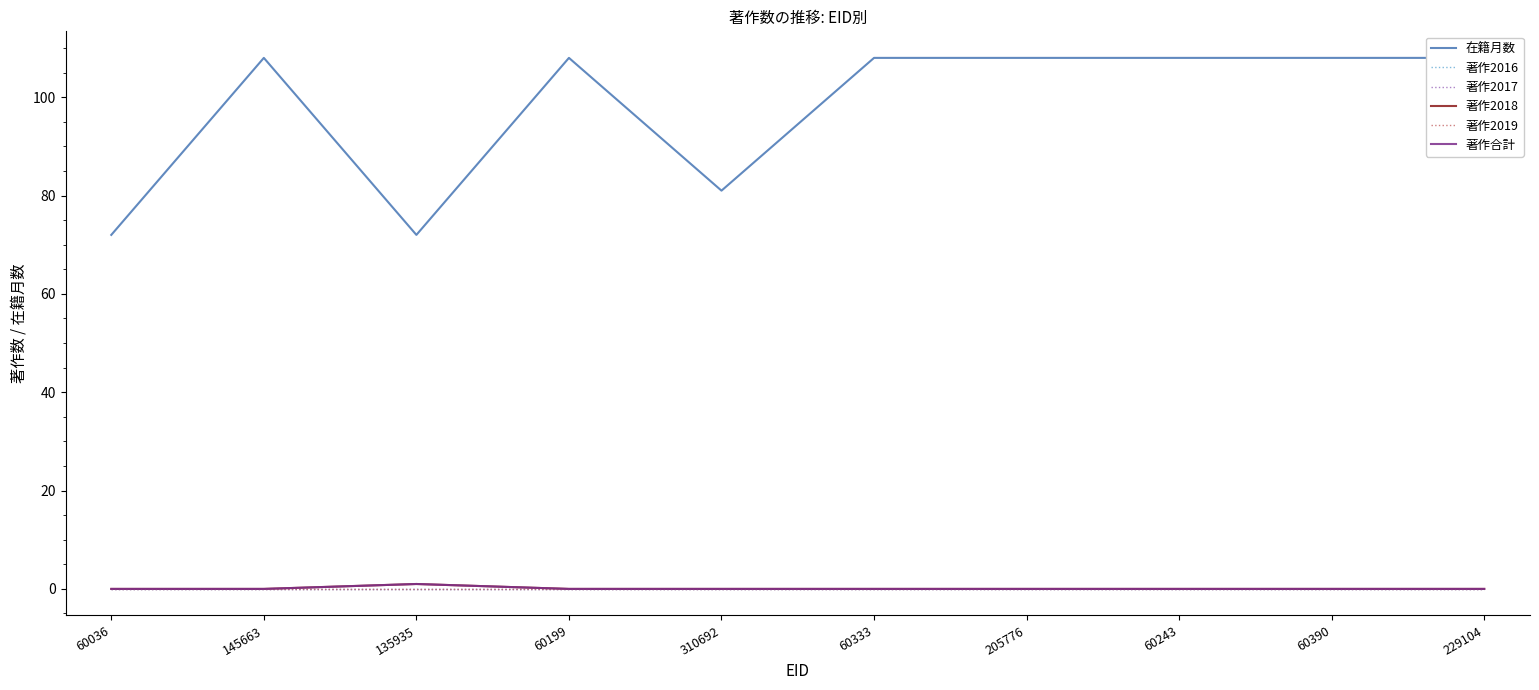

What position from the right is 205776?

4